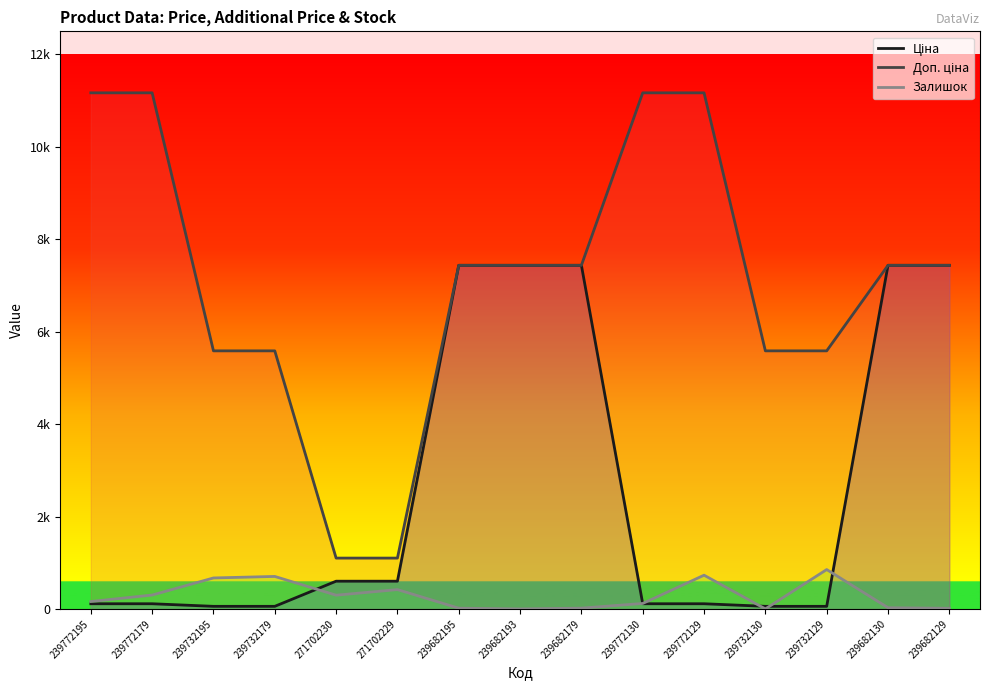

Reading right to left, transcribe all the data shown in this chart.

Ціна: 239682129=7436.2	239682130=7436.2	239732129=55.9	239732130=55.9	239772129=111.7	239772130=111.7	239682179=7436.2	239682193=7436.2	239682195=7436.2	271702229=599.9	271702230=599.9	239732179=55.9	239732195=55.9	239772179=111.7	239772195=111.7
Доп. ціна: 239682129=7436.2	239682130=7436.2	239732129=5585.0	239732130=5585.0	239772129=11169.0	239772130=11169.0	239682179=7436.2	239682193=7436.2	239682195=7436.2	271702229=1100.0	271702230=1100.0	239732179=5585.0	239732195=5585.0	239772179=11169.0	239772195=11169.0
Залишок: 239682129=14.0	239682130=26.0	239732129=852.0	239732130=0.0	239772129=730.0	239772130=118.0	239682179=17.0	239682193=0.0	239682195=16.0	271702229=418.0	271702230=297.0	239732179=703.0	239732195=670.0	239772179=300.0	239772195=160.0